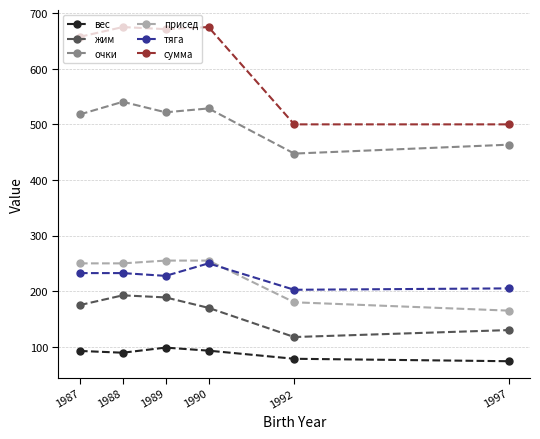

Where is the first local maximum for вес?

1989